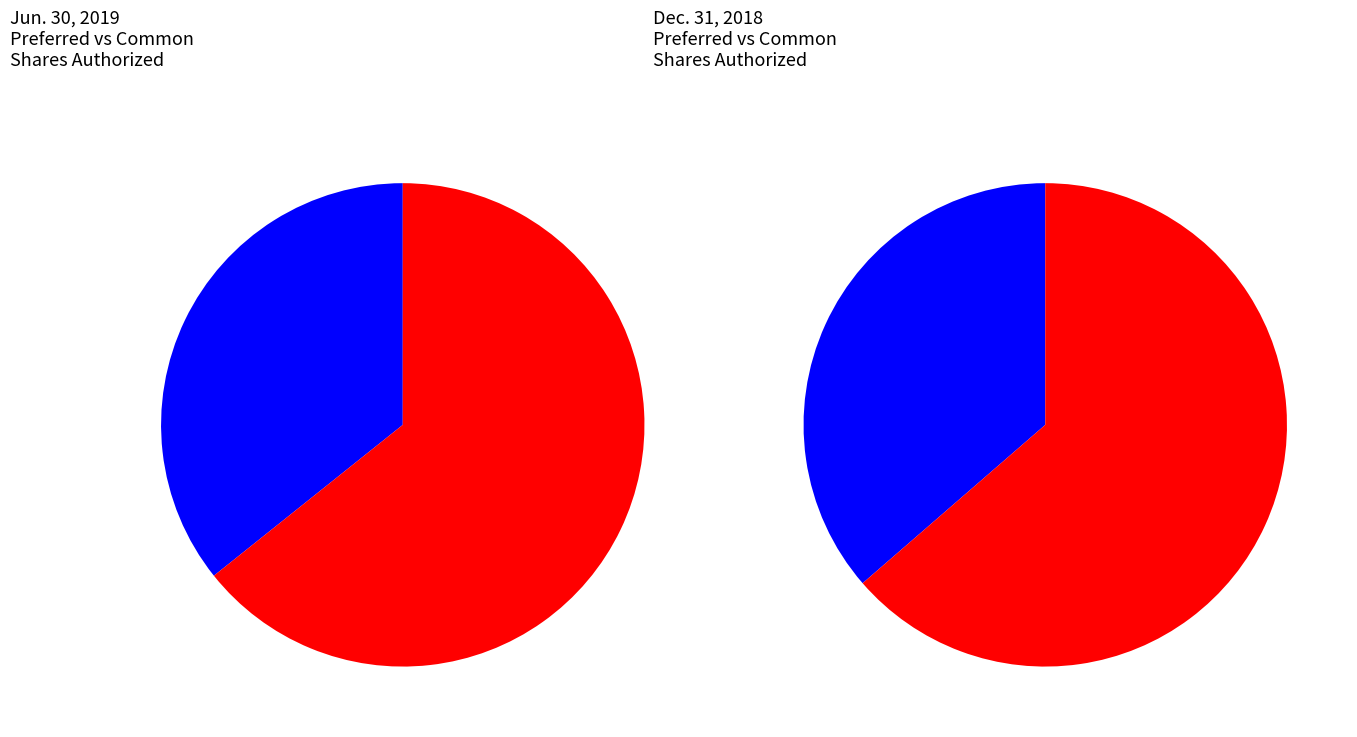

What is the largest slice in the pie chart?

Common stock, shares authorized